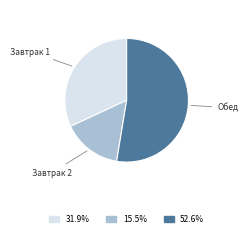

What is the smallest slice in the pie chart?

Завтрак 2